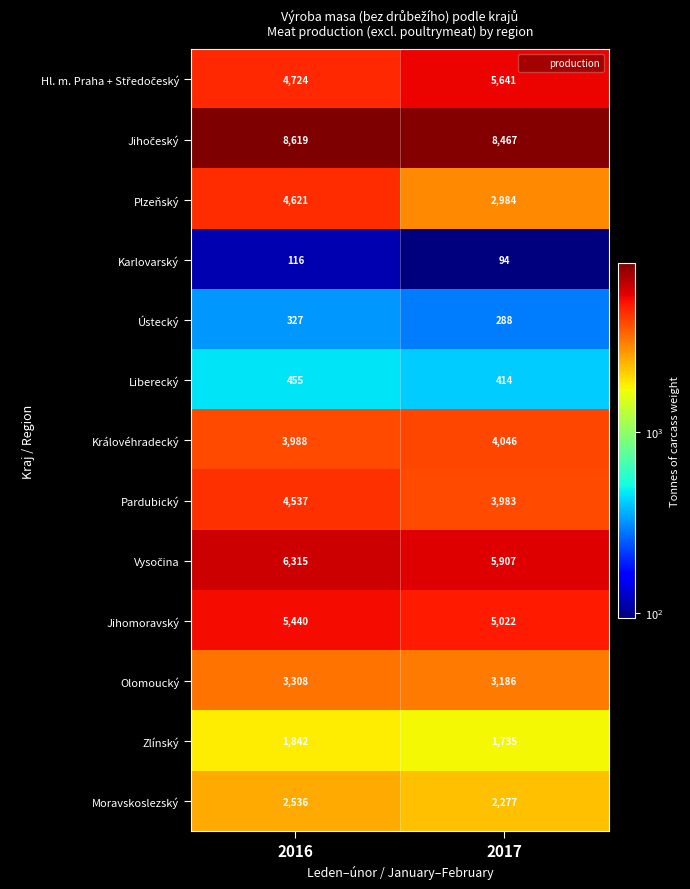

At which label is Ústecký closest to 307?

2017